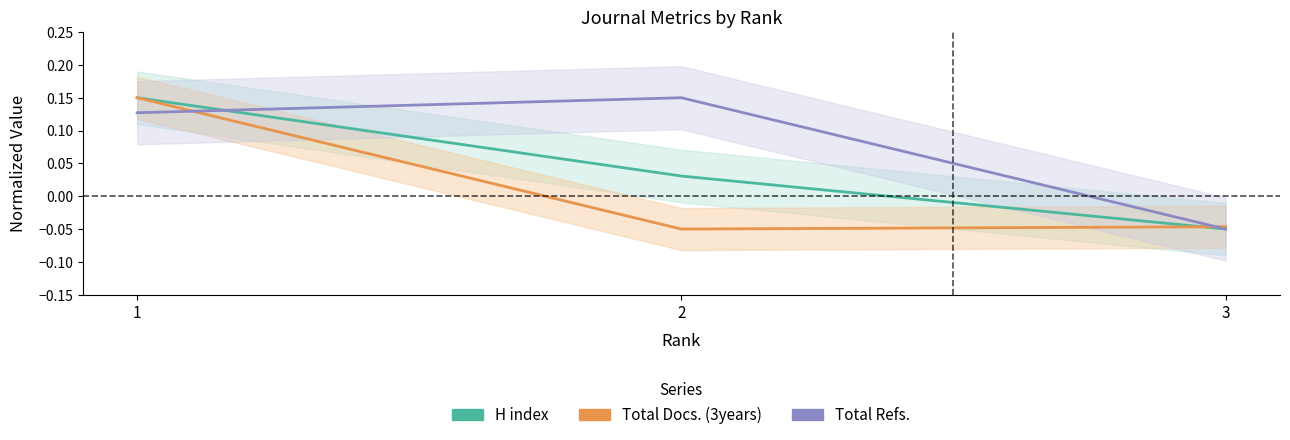

How many values in the H index series are below 0?

1